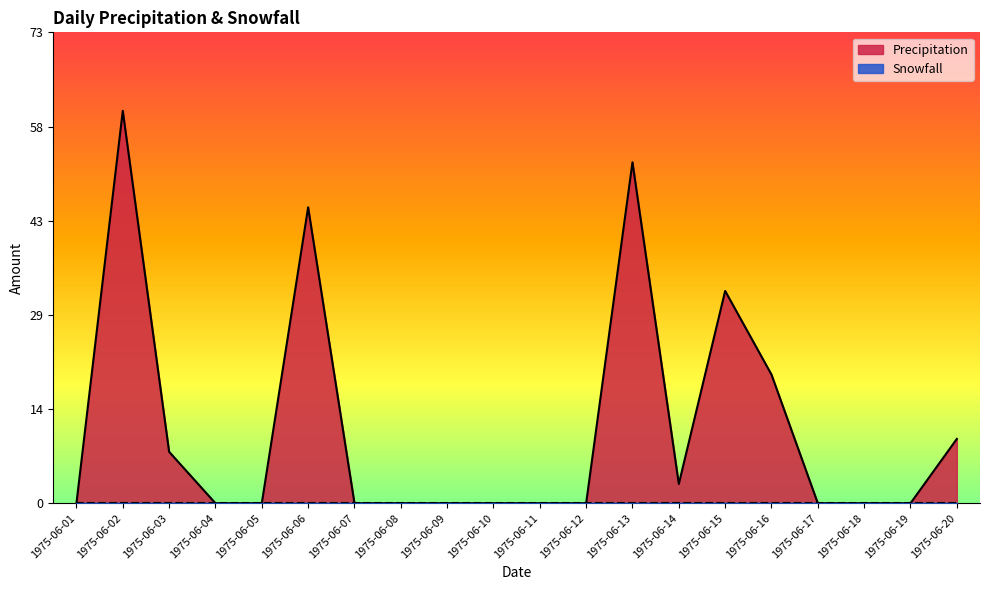

What is the value of the 15th point from the left?

33